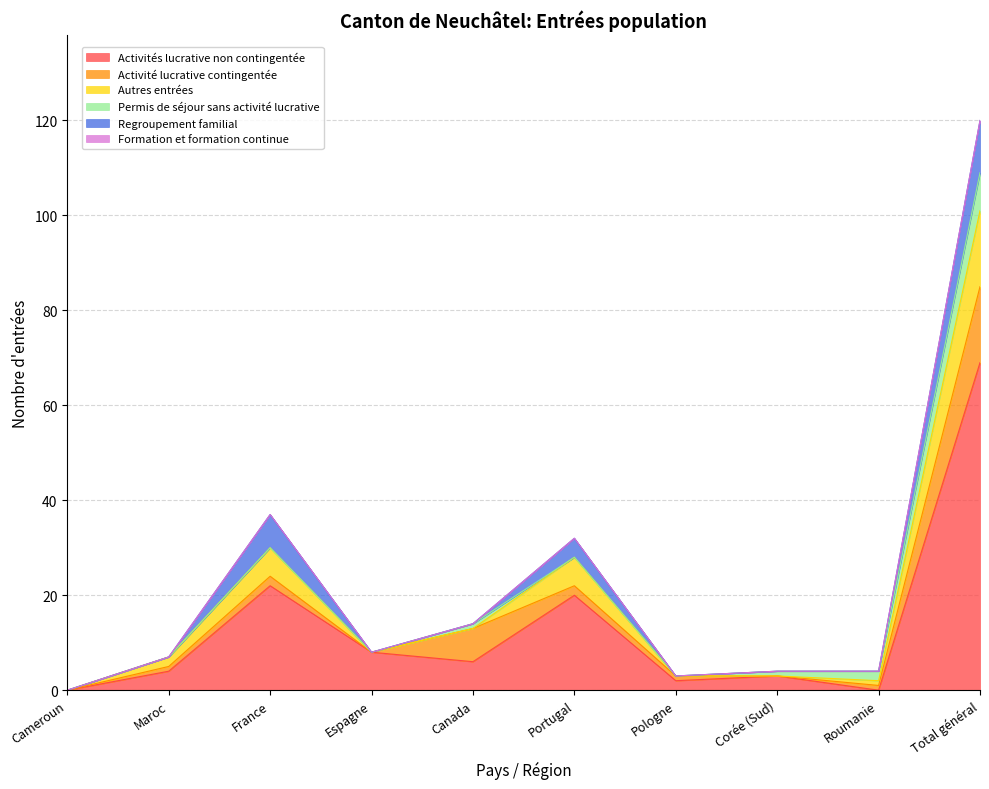

True or false: Permis de séjour sans activité lucrative has more than 2 interior local peaks.

False